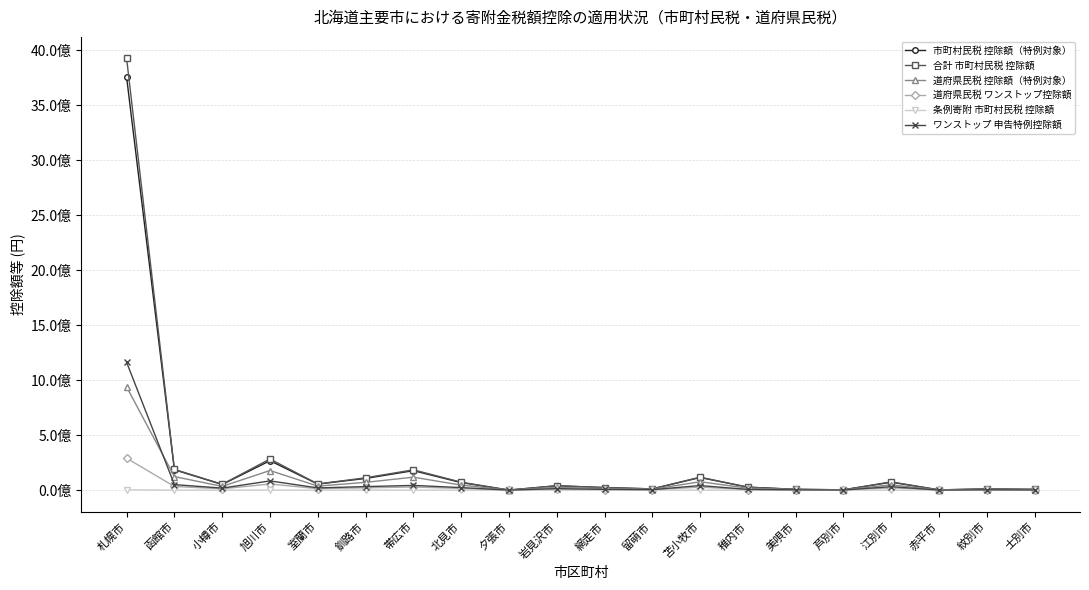

Does the chart have visible grid lines?

Yes